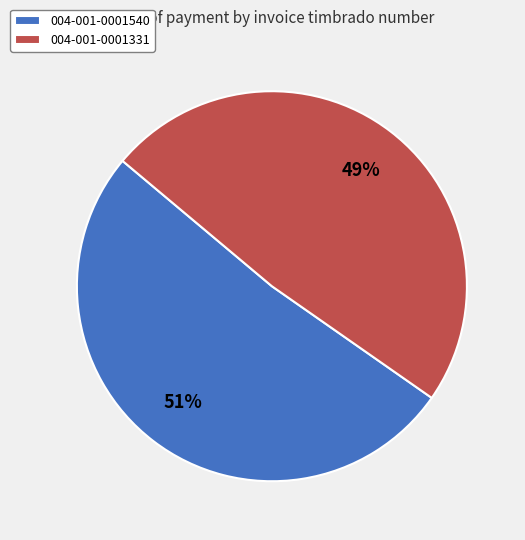

Does any single category account for the majority?

Yes